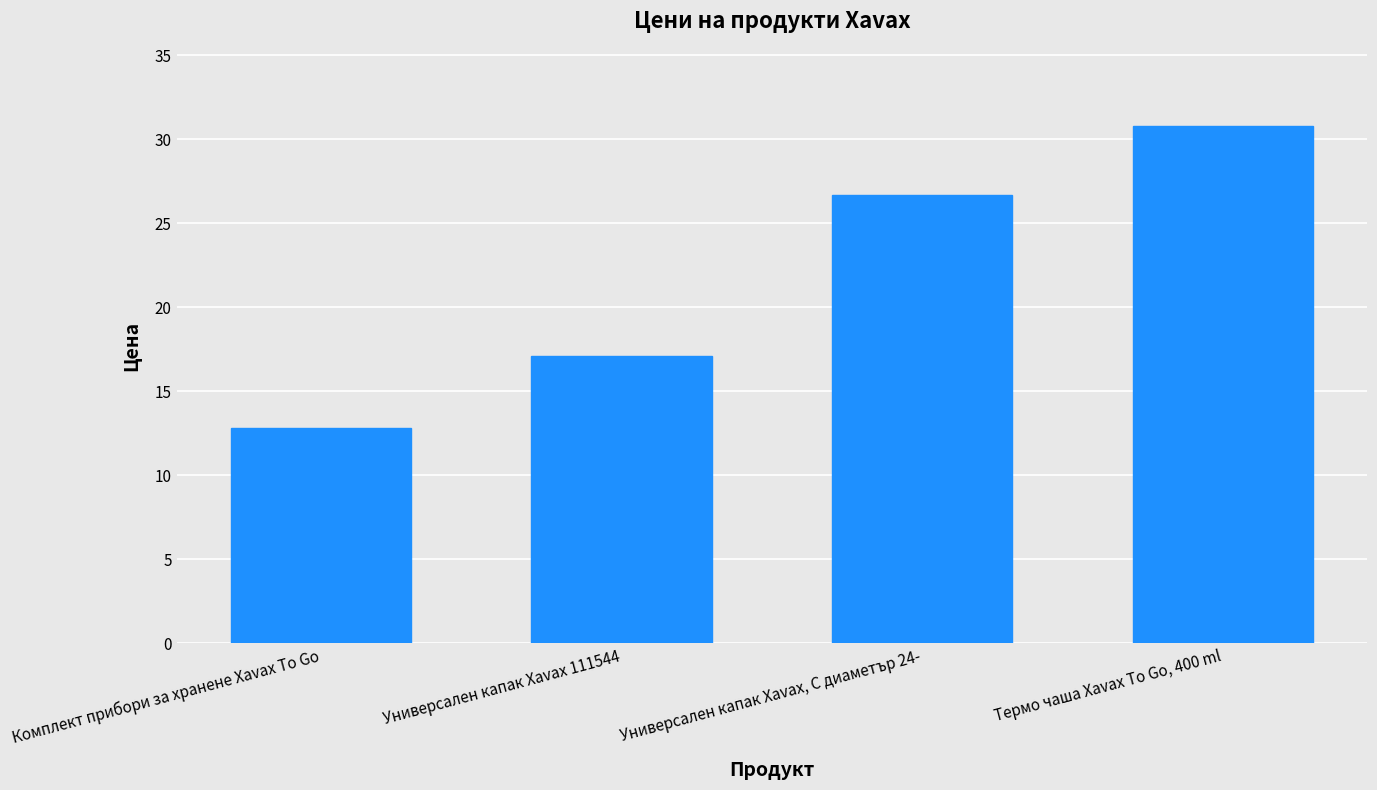

Reading left to right, what are all the values shown in this chart?

Комплект прибори за хранене Xavax To Go=12.8	Универсален капак Xavax 111544=17.1	Универсален капак Xavax, С диаметър 24-=26.6	Термо чаша Xavax To Go, 400 ml=30.8